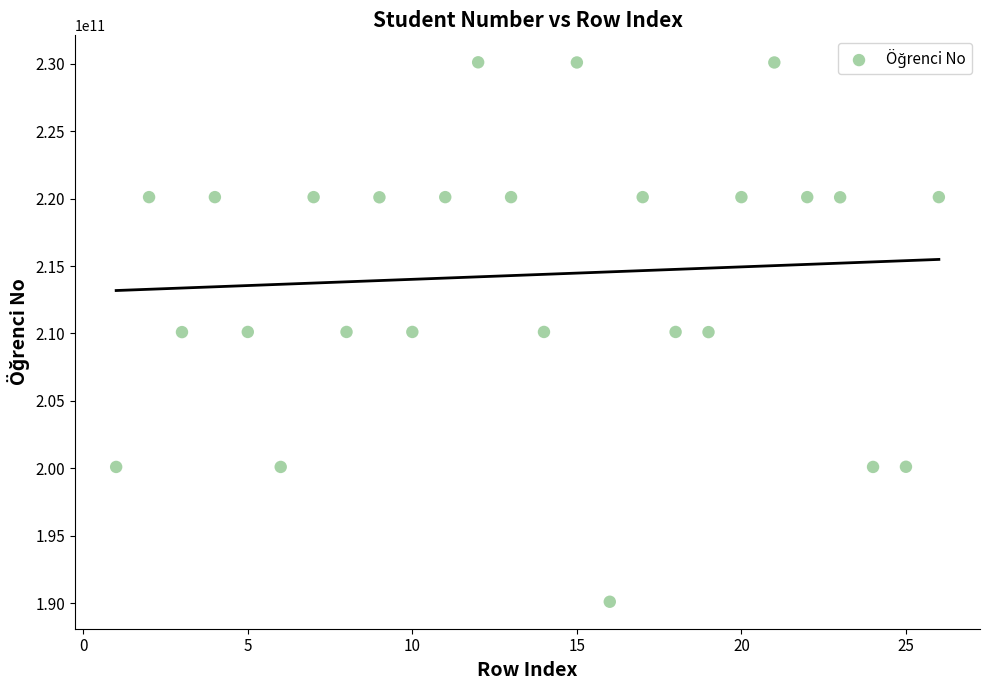

What is the range of X values (max minus min)?

25